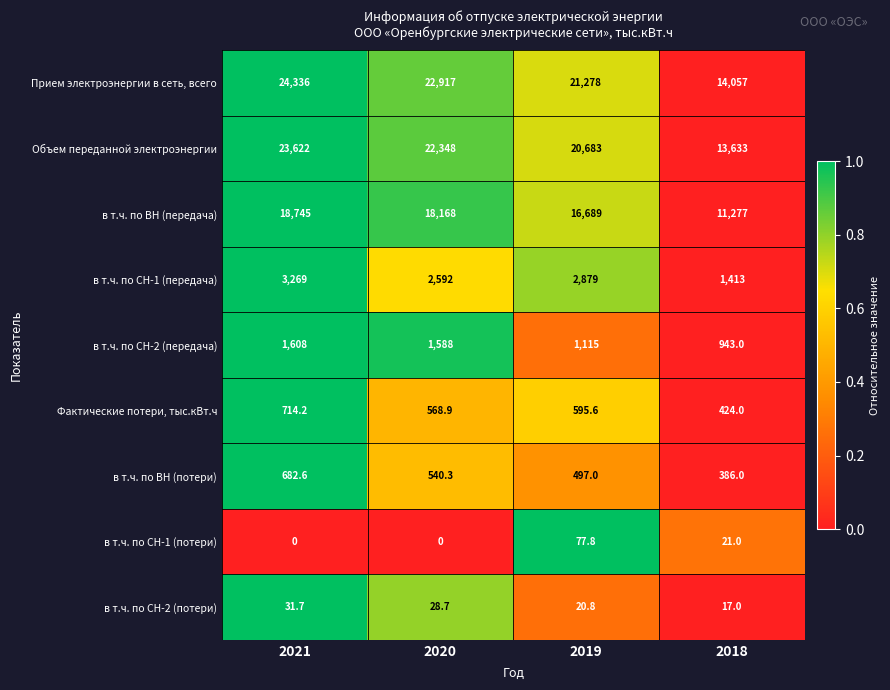

The в т.ч. по ВН (передача) series shows 18745.0 at 2021. True or false?

True